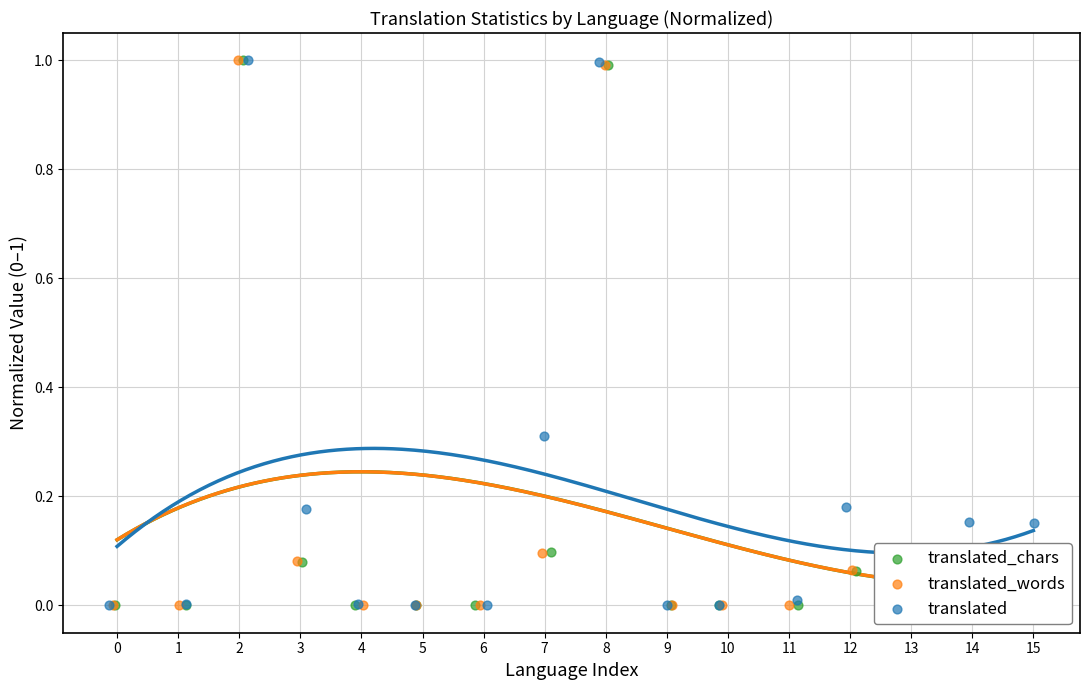

Which series has the largest total across all categories?

translated